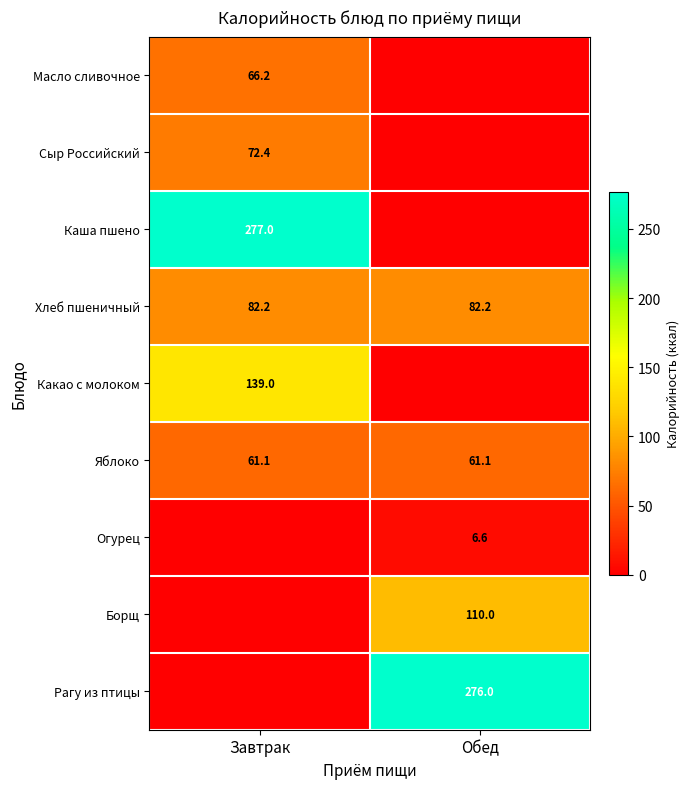

What is the total value across all series at Обед?

535.9